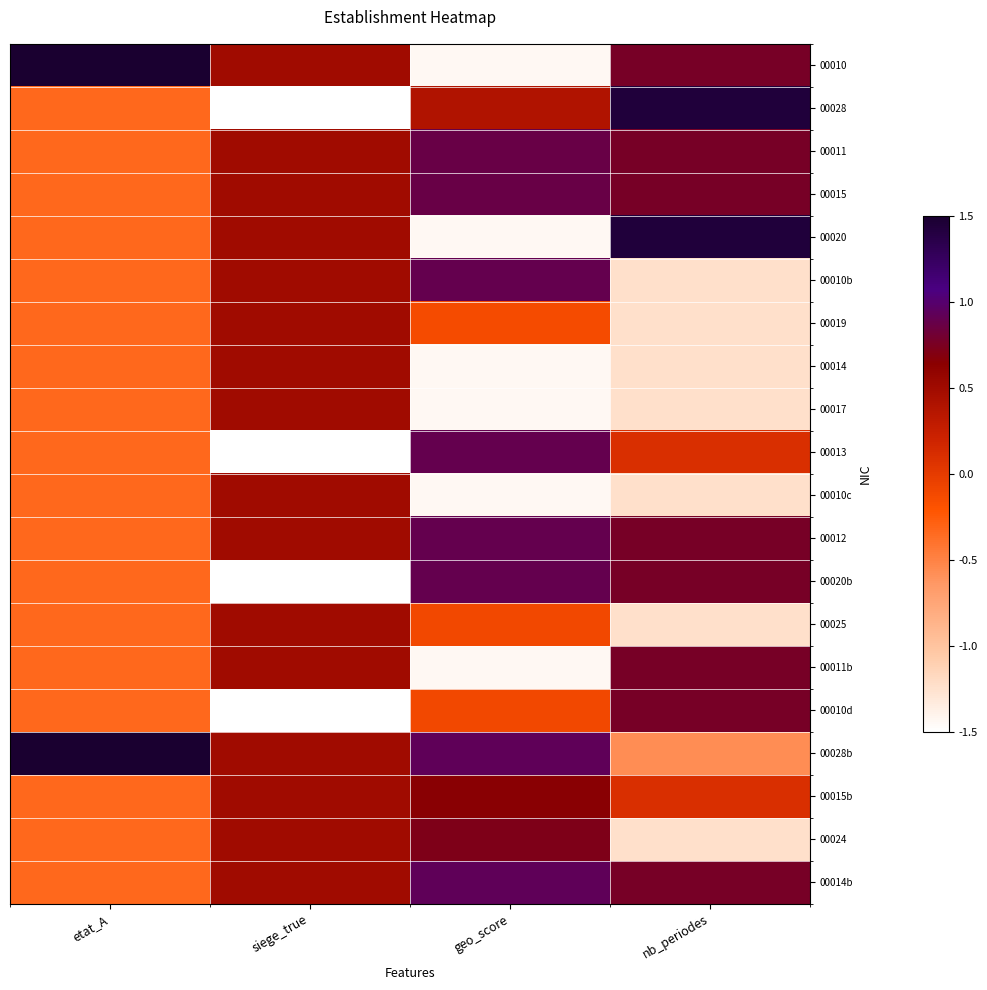

What is the maximum value shown in the chart?

3.0